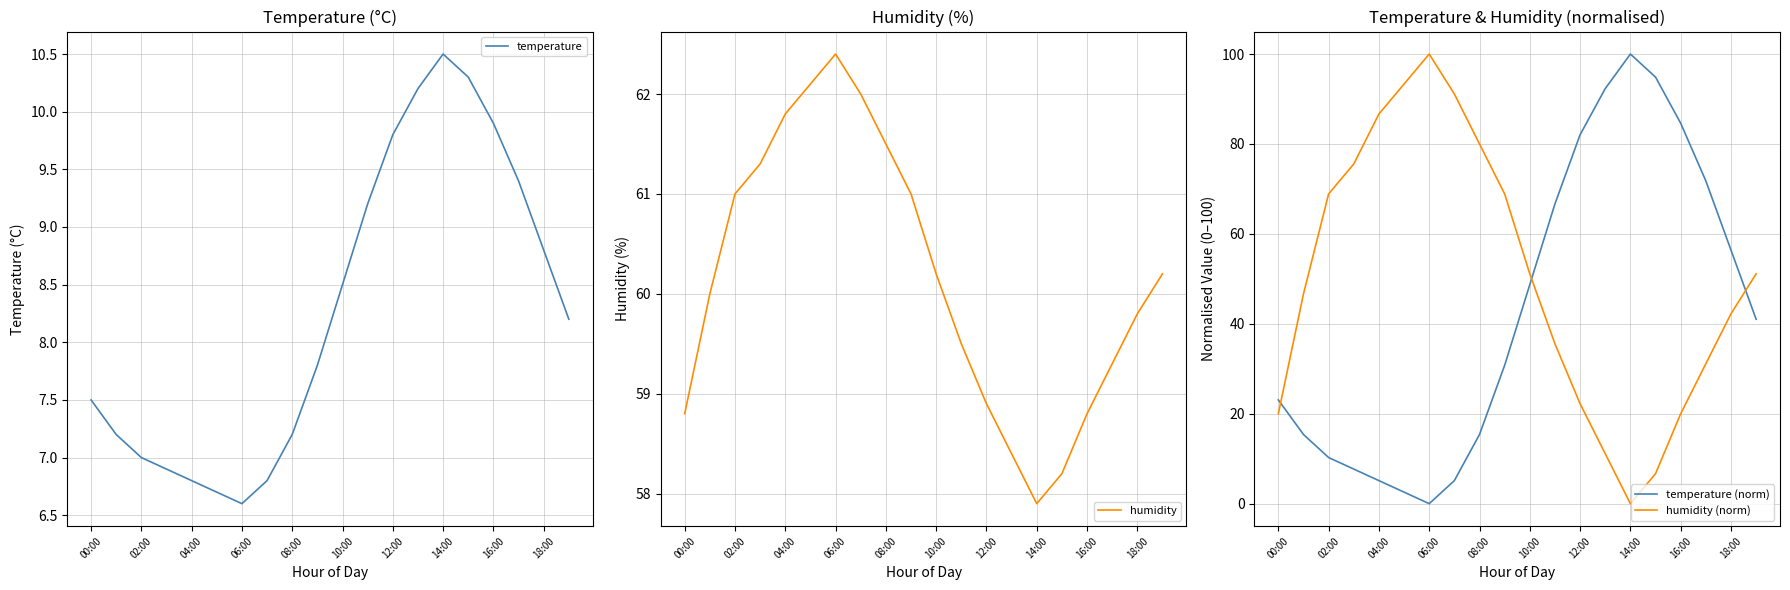

How many lines are shown in the chart?

4